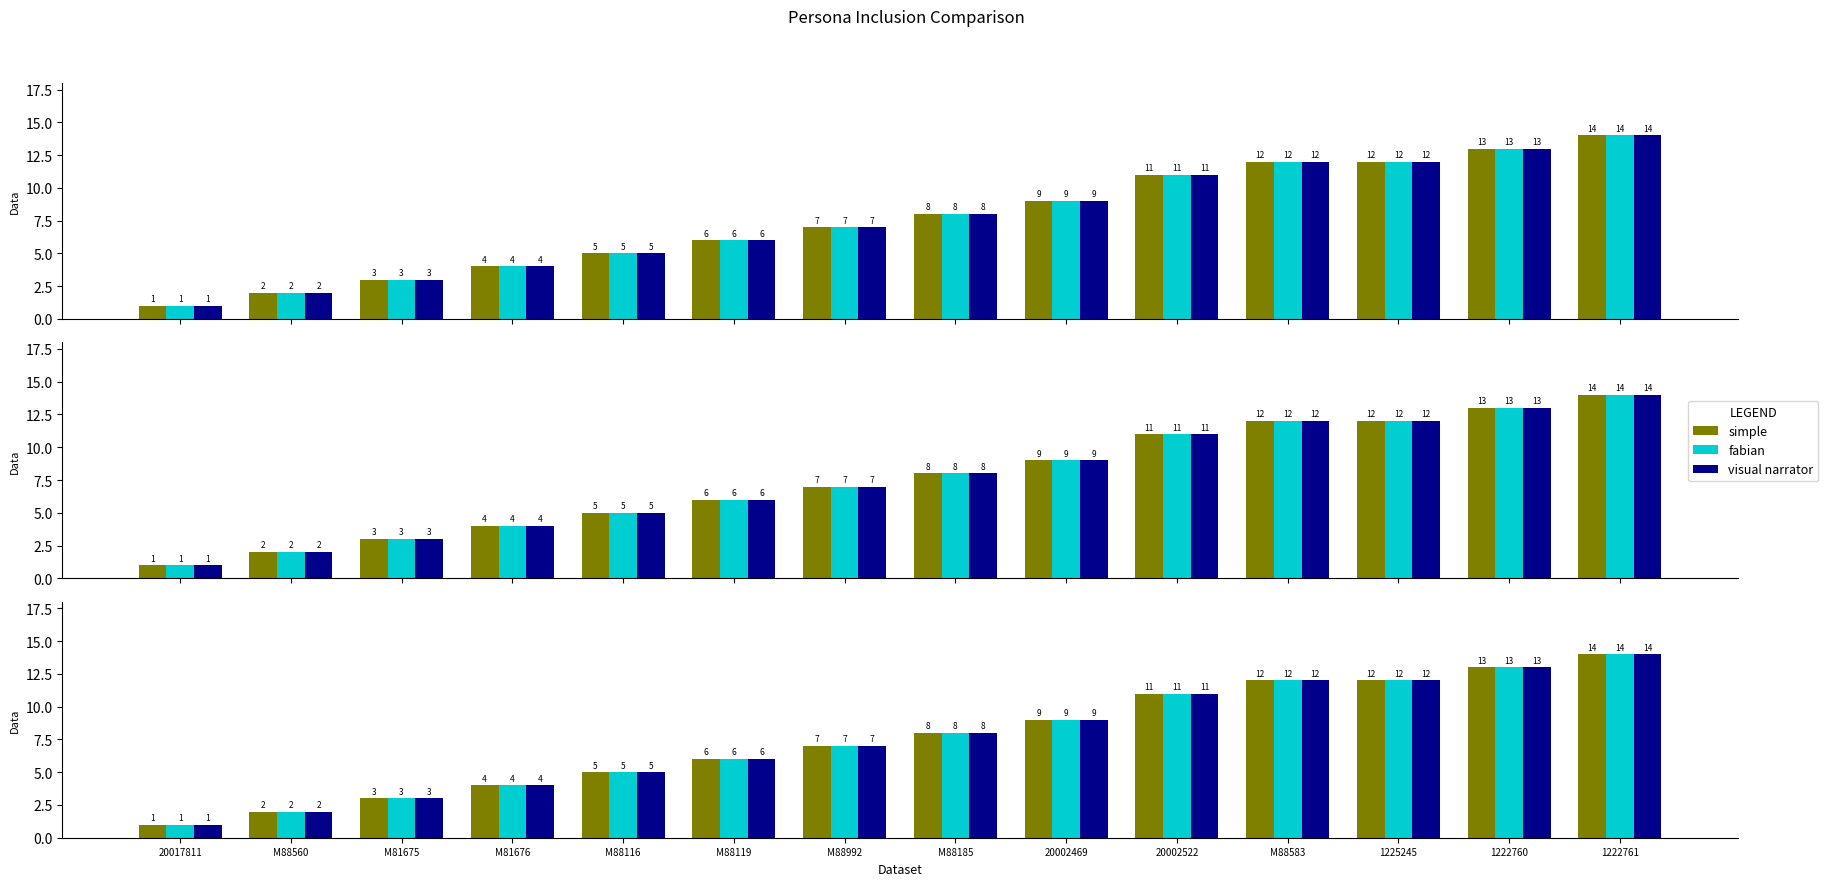

Which category has the lowest value in the fabian series?

20017811